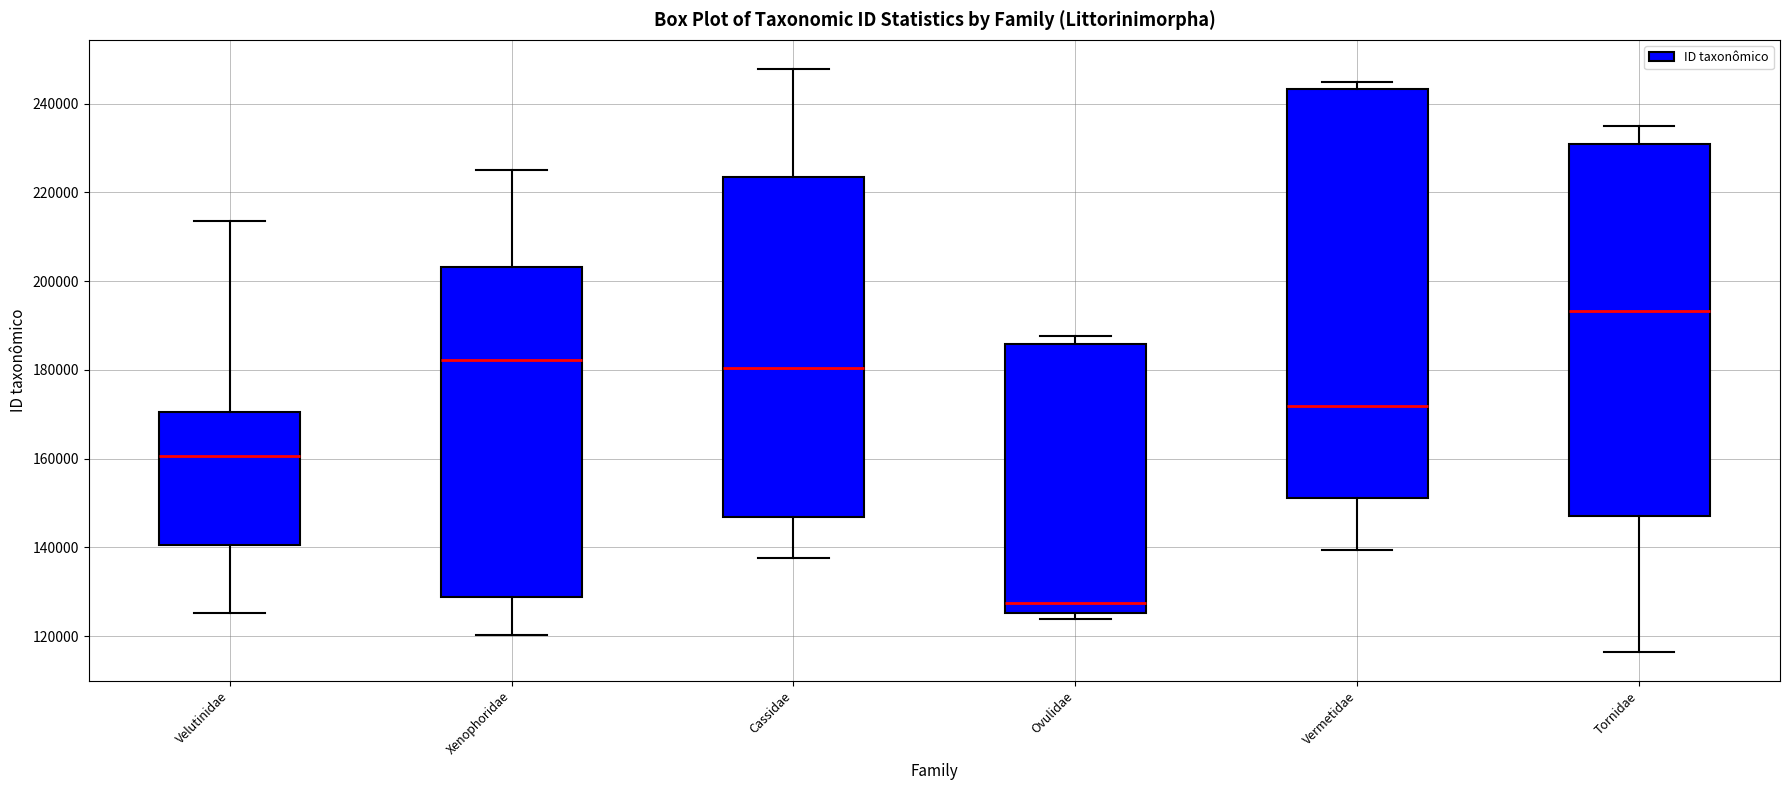

Which box's median line is the lowest?

Ovulidae